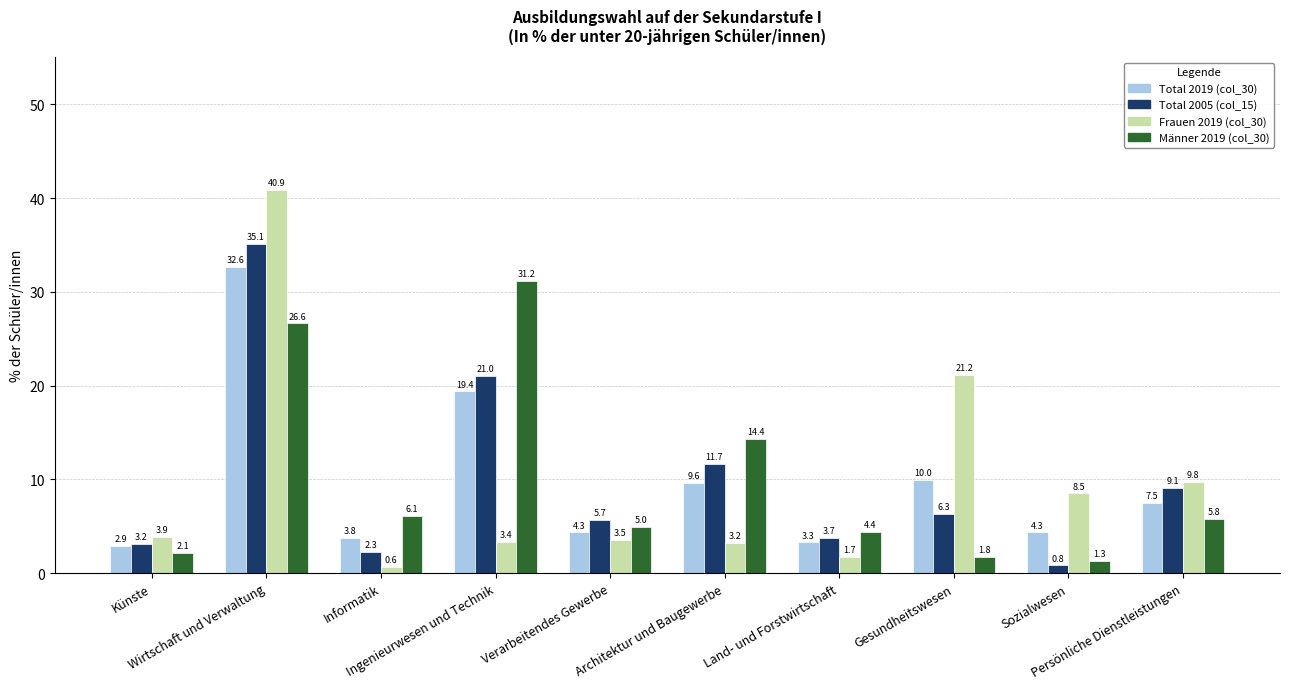

What is the average value of the Frauen 2019 (col_30) series?

9.7